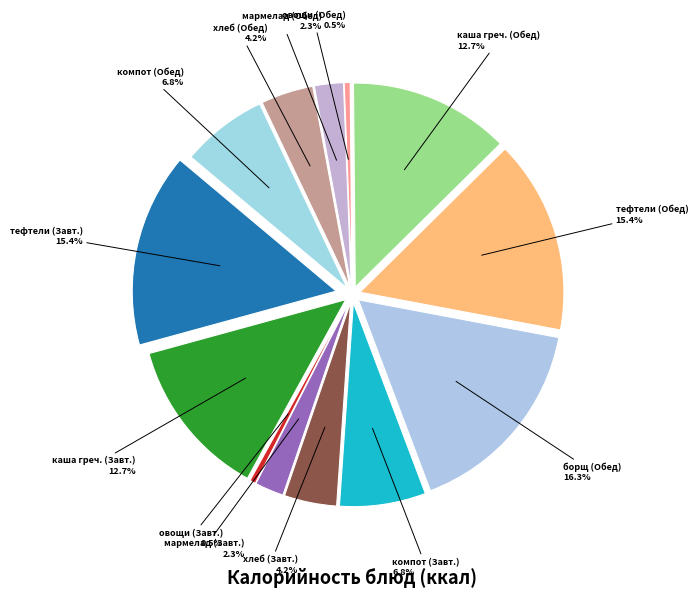

Between хлеб пшеничный (Завтрак) and компот (Обед), which is larger?

компот (Обед)